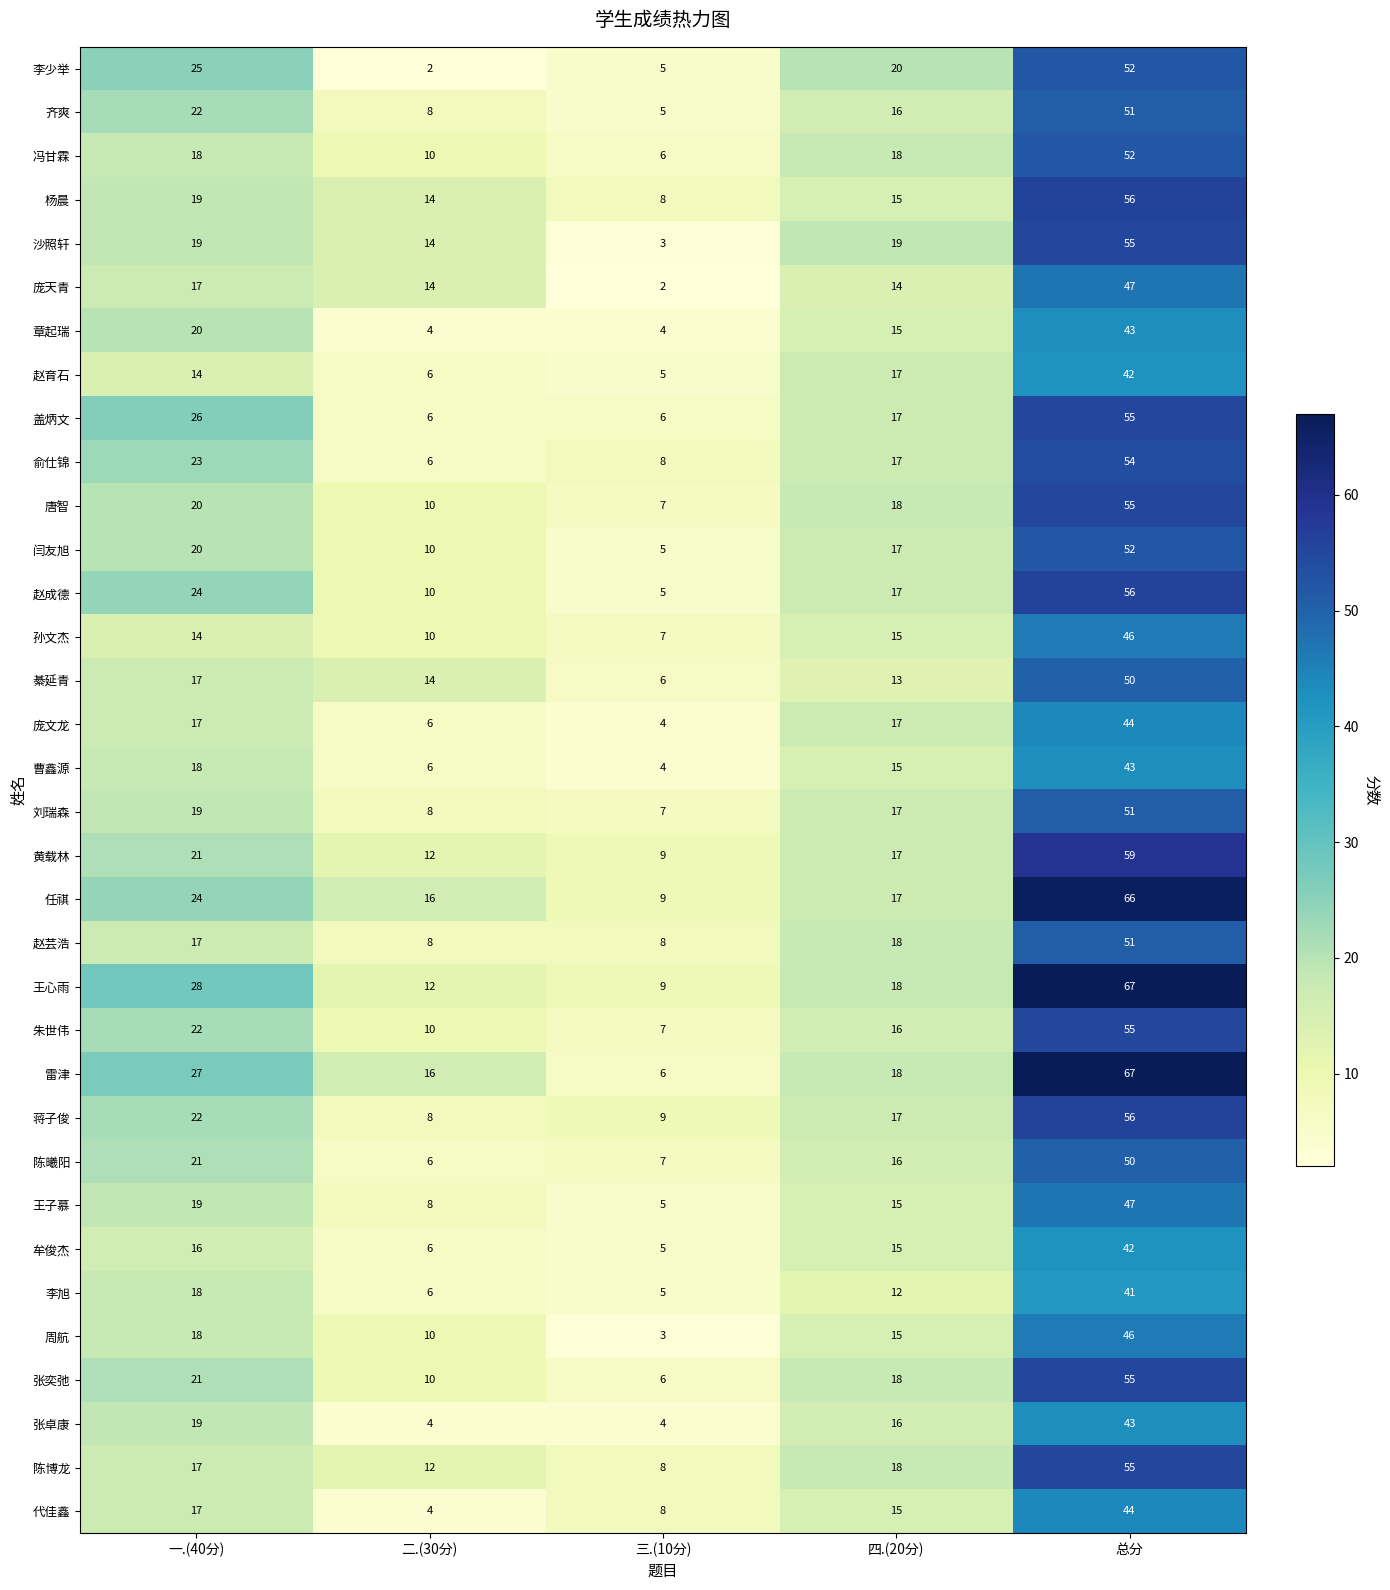

Is it true that 孙文杰 equals 46 at 总分?

True